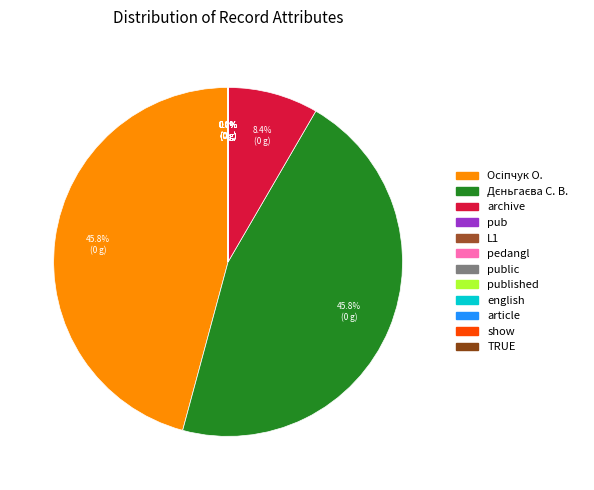

Is there any slice that represents more than half of the pie?

No